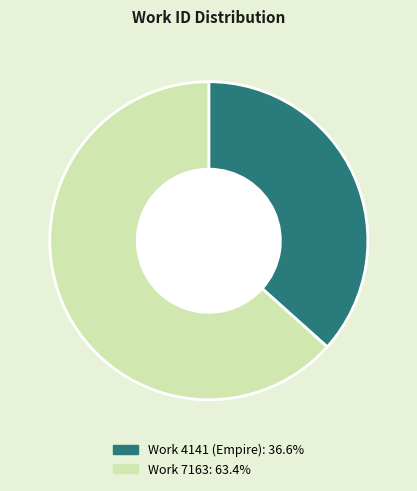

How many segments does this pie chart have?

2